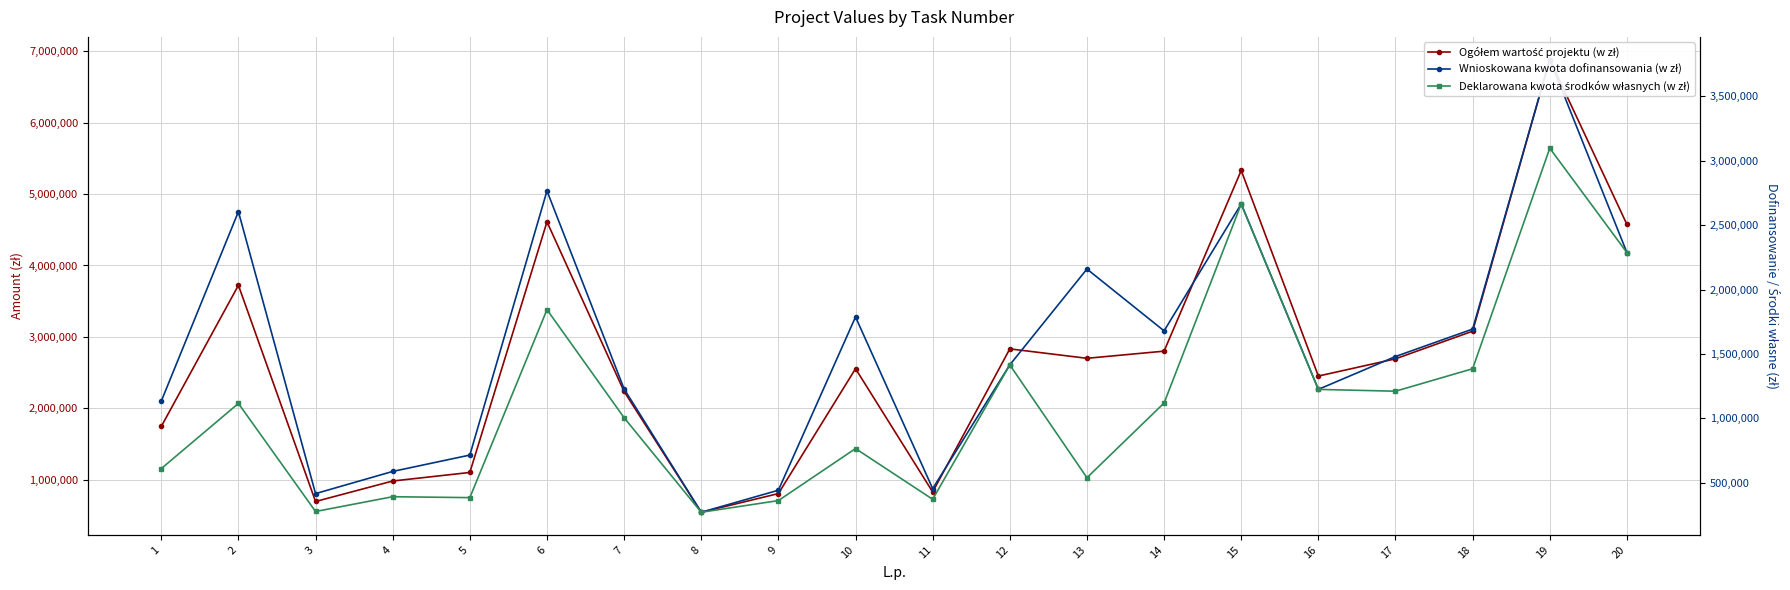

Which series has the largest total across all categories?

Ogółem wartość projektu (w zł)